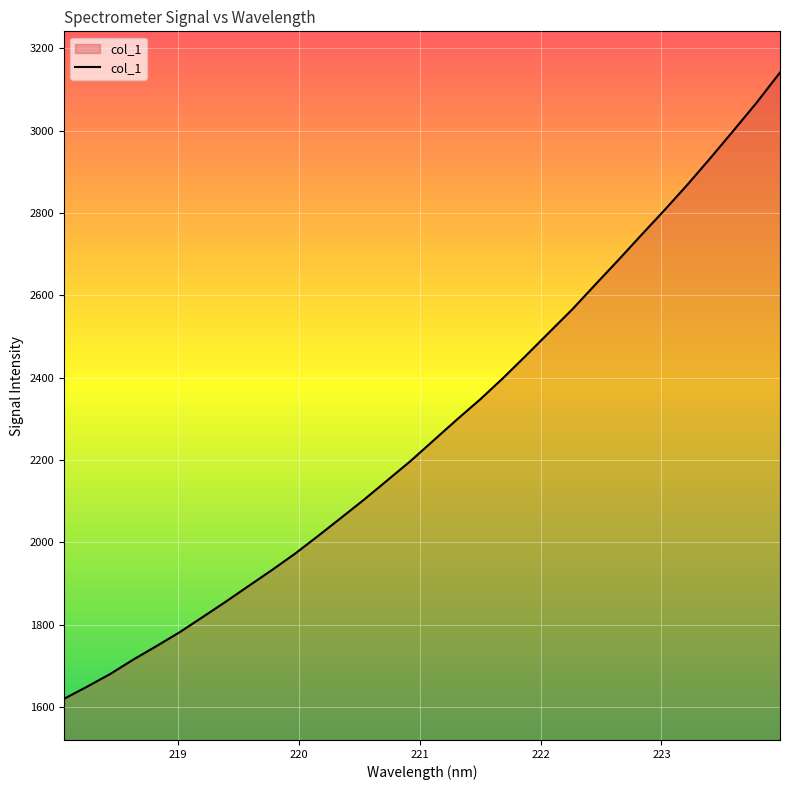

What is the greatest value displayed?

3141.4